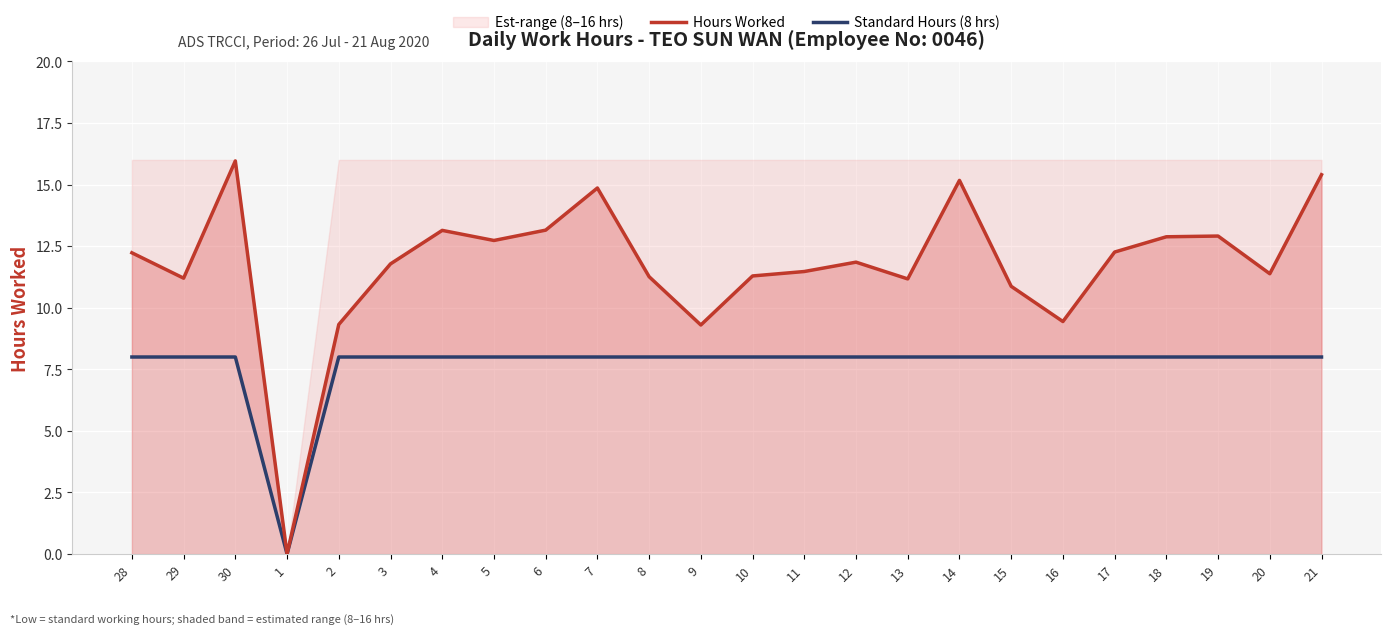

What position from the left is 29?

2